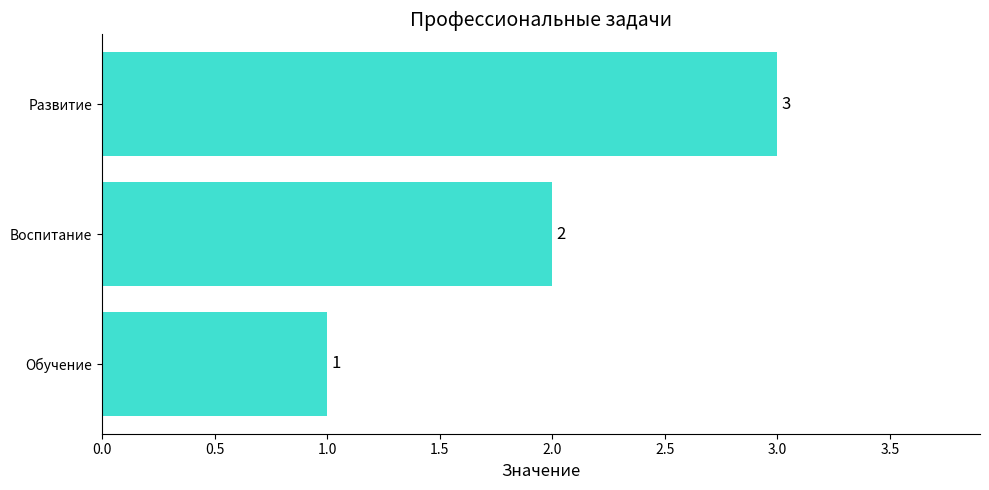

List the labels in order of value, smallest first.

Обучение, Воспитание, Развитие